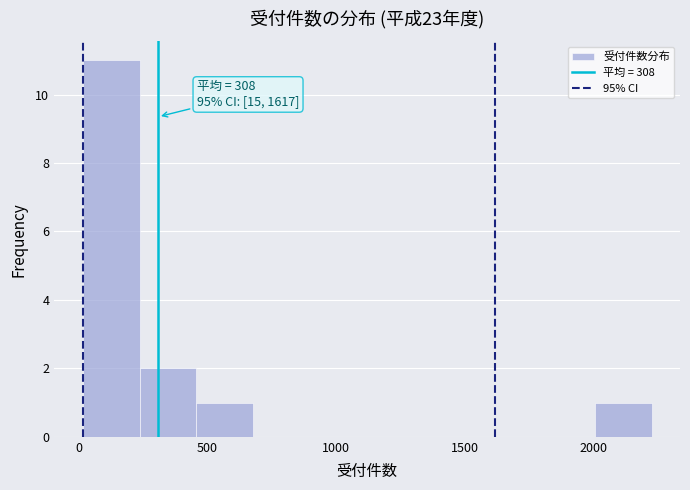

Over which range of the x-axis is the bar tallest?

0 to 250